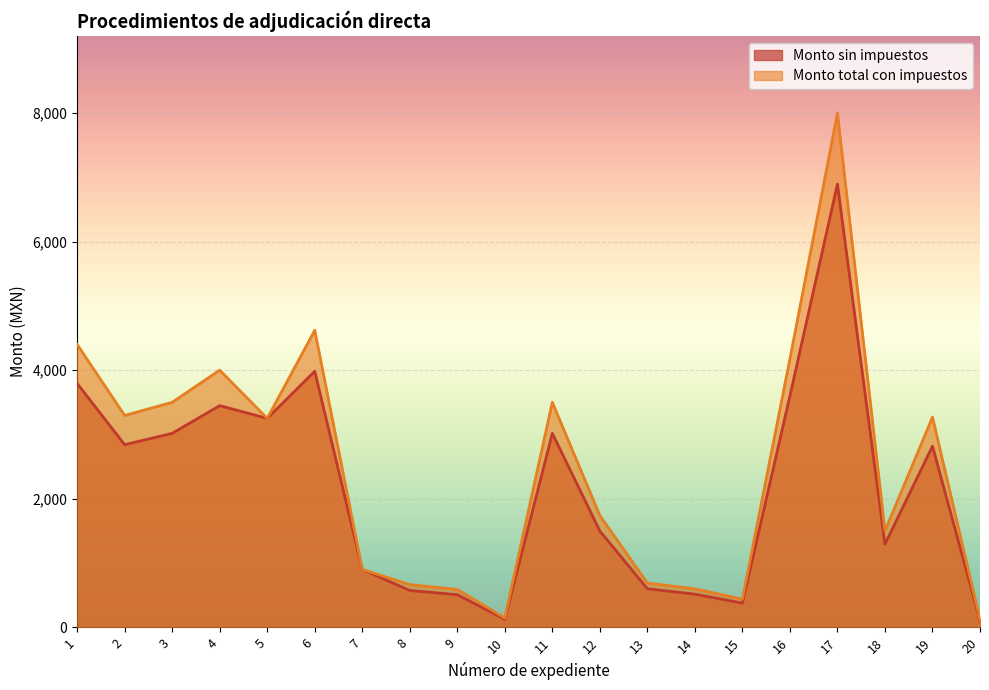

What is the sum of all Monto sin impuestos values?

43155.2